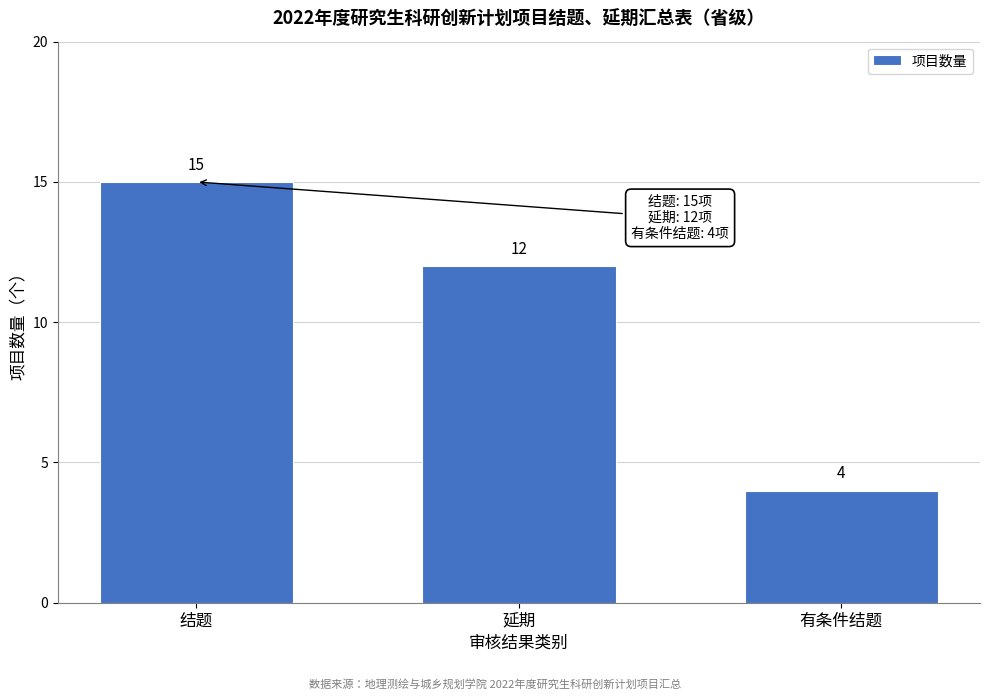

Reading left to right, transcribe all the data shown in this chart.

结题=15	延期=12	有条件结题=4